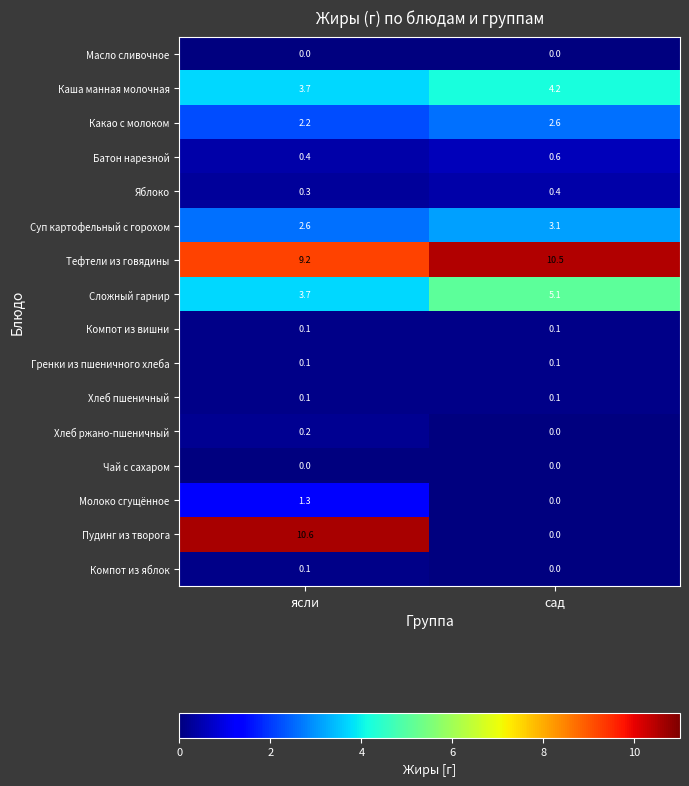

What is the greatest value displayed?

10.6